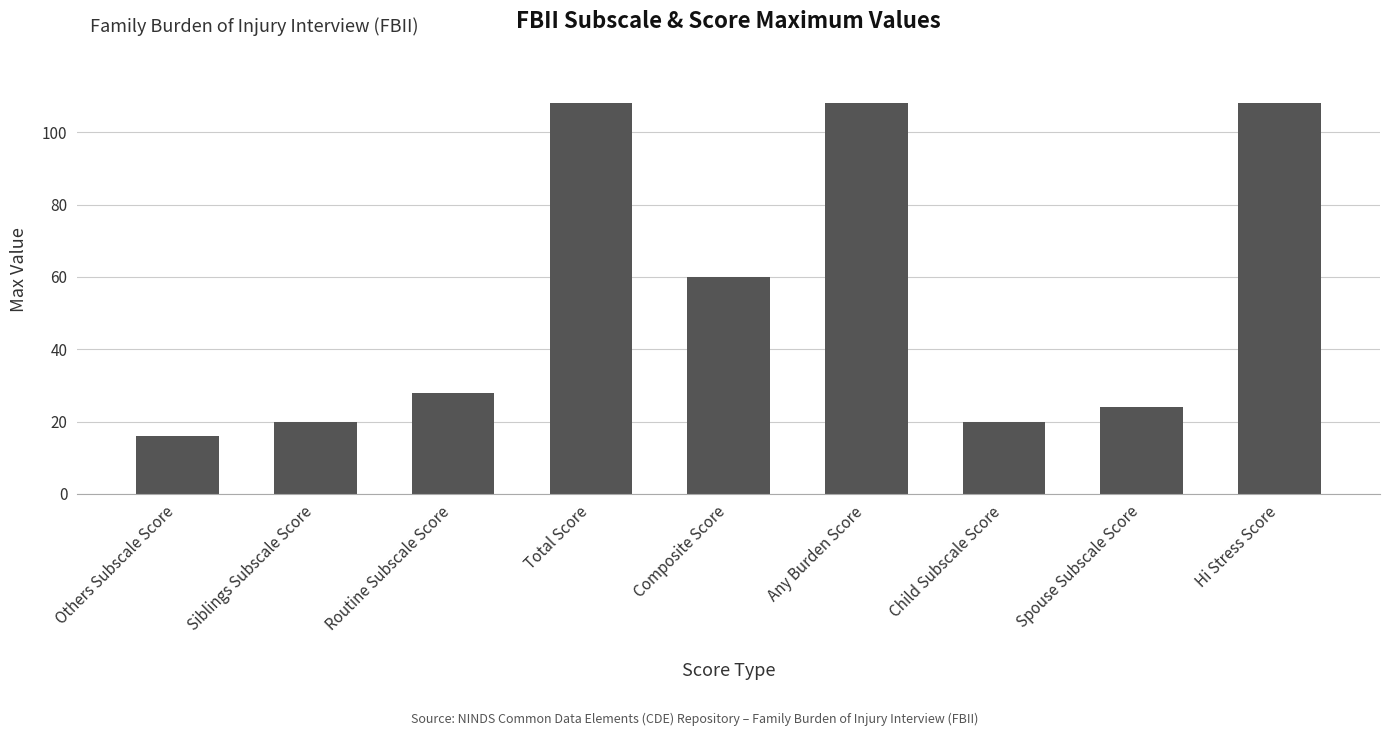

How many data points are less than 28?

4